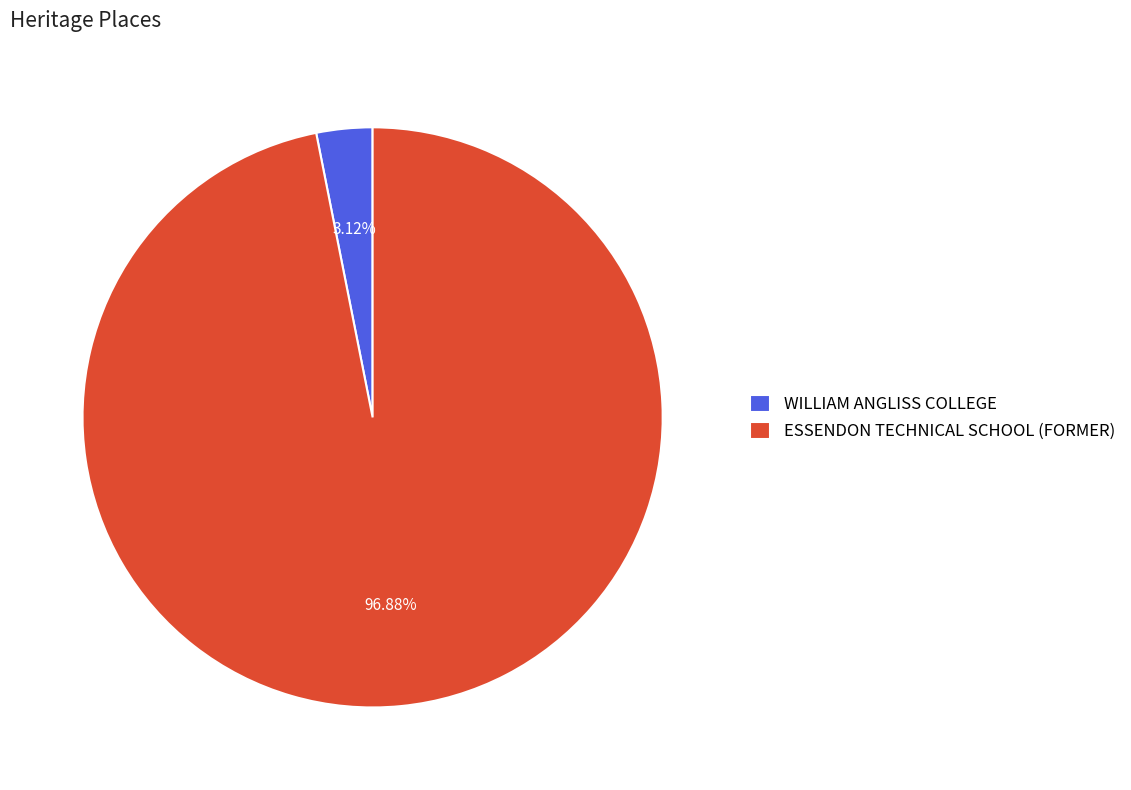

Approximately how many times larger is the value at ESSENDON TECHNICAL SCHOOL (FORMER) compared to WILLIAM ANGLISS COLLEGE?

31.1